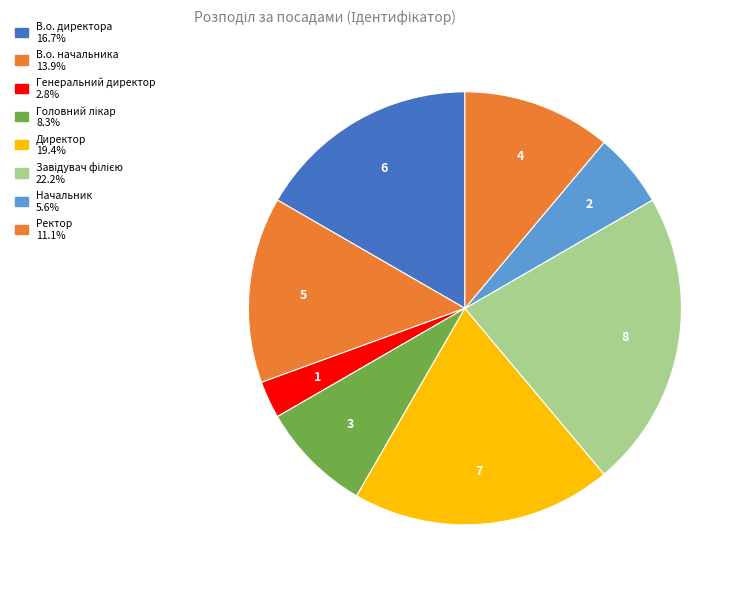

The В.о. директора slice represents 17% of the pie. True or false?

True